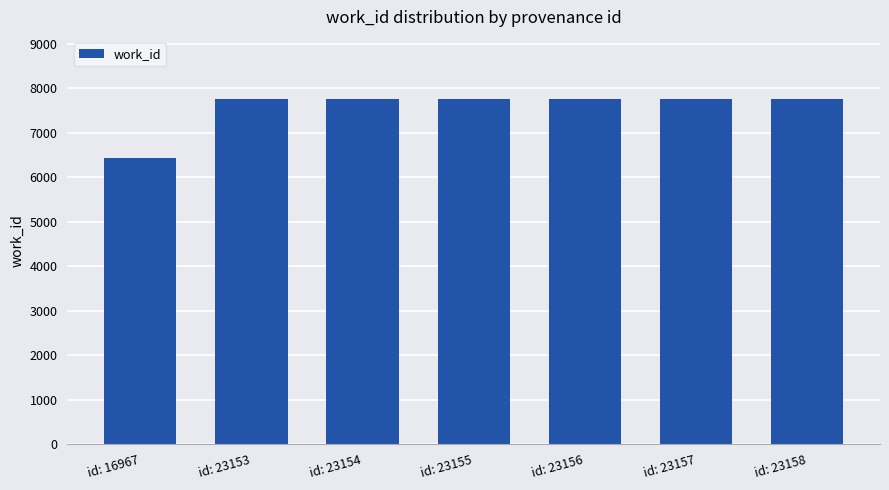

What is the maximum value shown in the chart?

7753